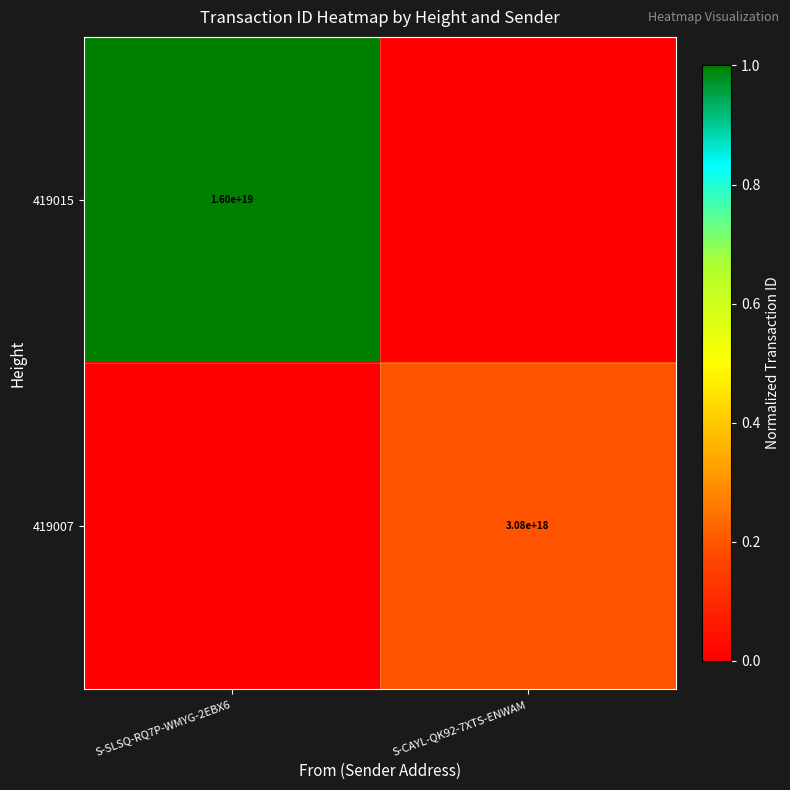

How many categories are shown in the chart?

2